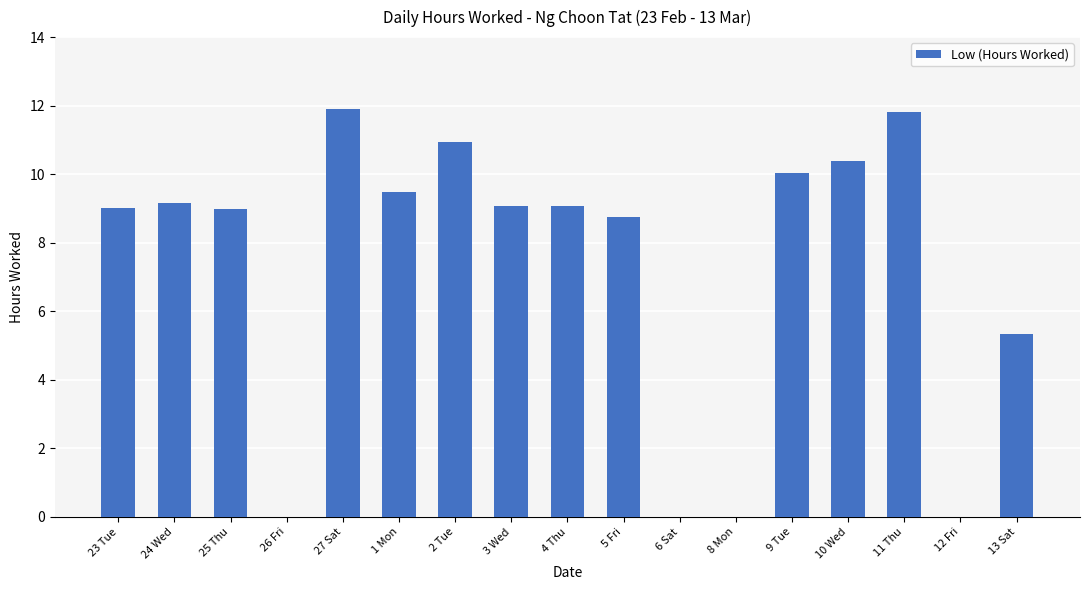

What is the sum of all values?

123.9